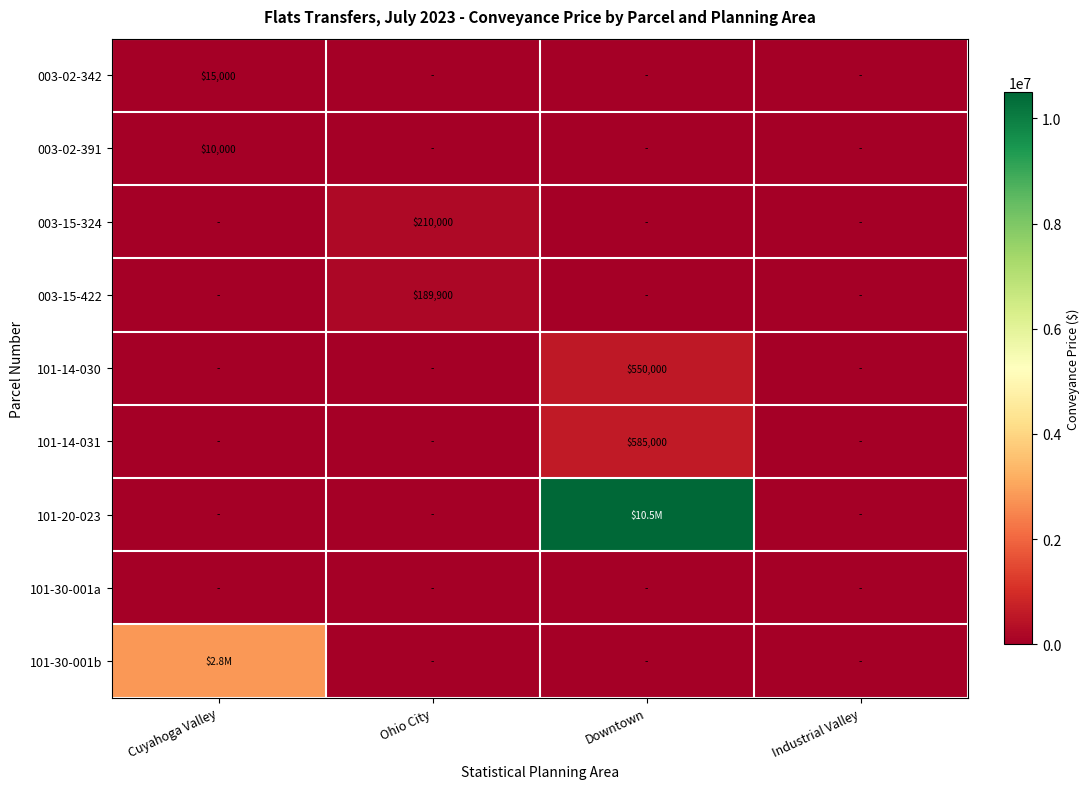

At how many categories does at least one series exceed 7585028?

1